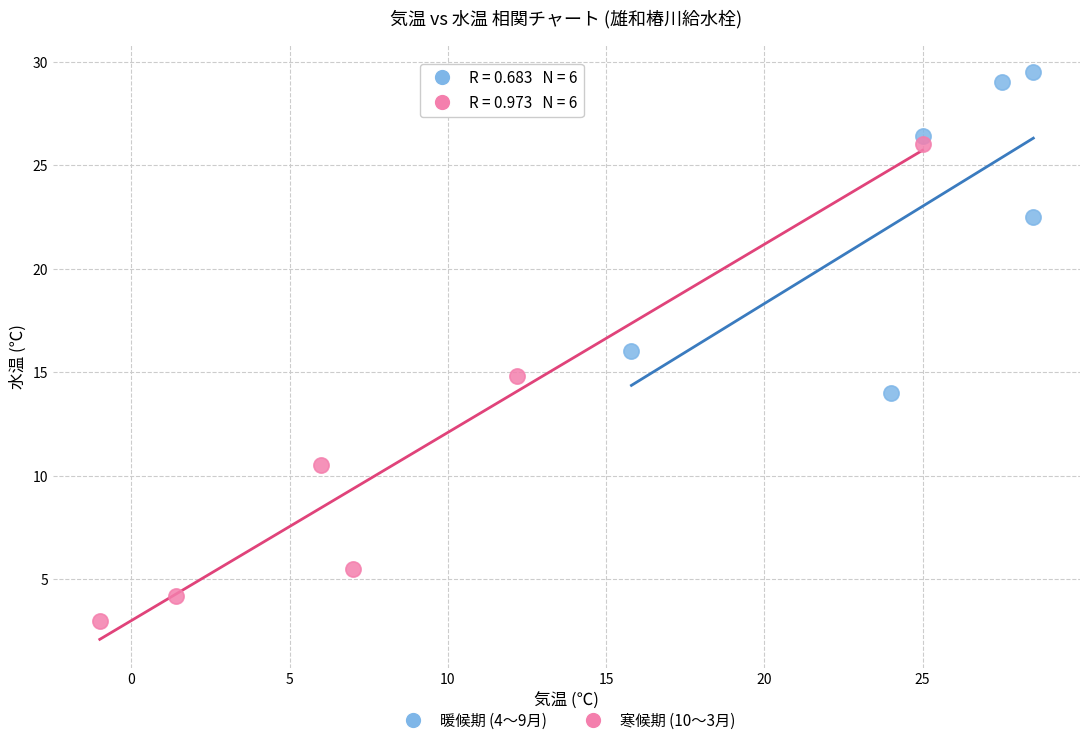

Which series contains the lowest Y value?

寒候期 (10〜3月)